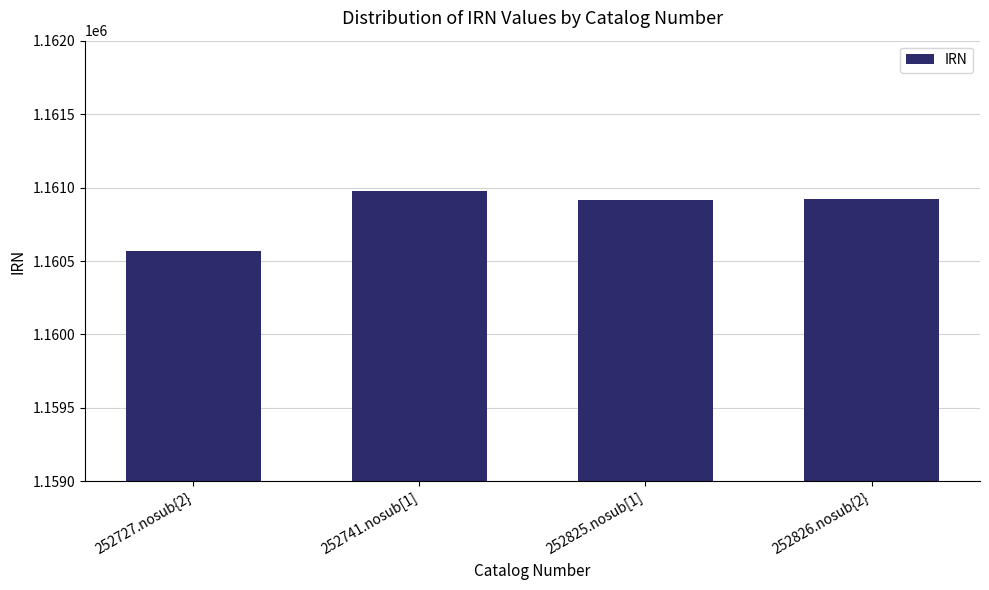

What position from the left is 252825.nosub[1]?

3